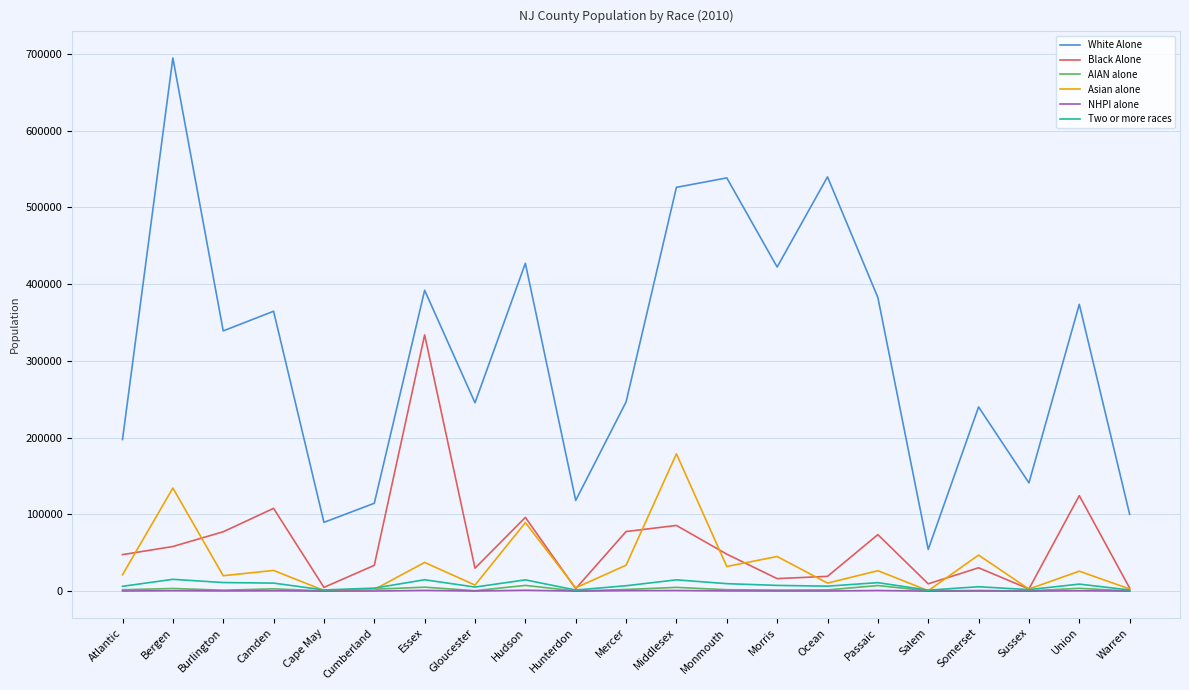

Which series has the largest range (max minus min)?

White Alone